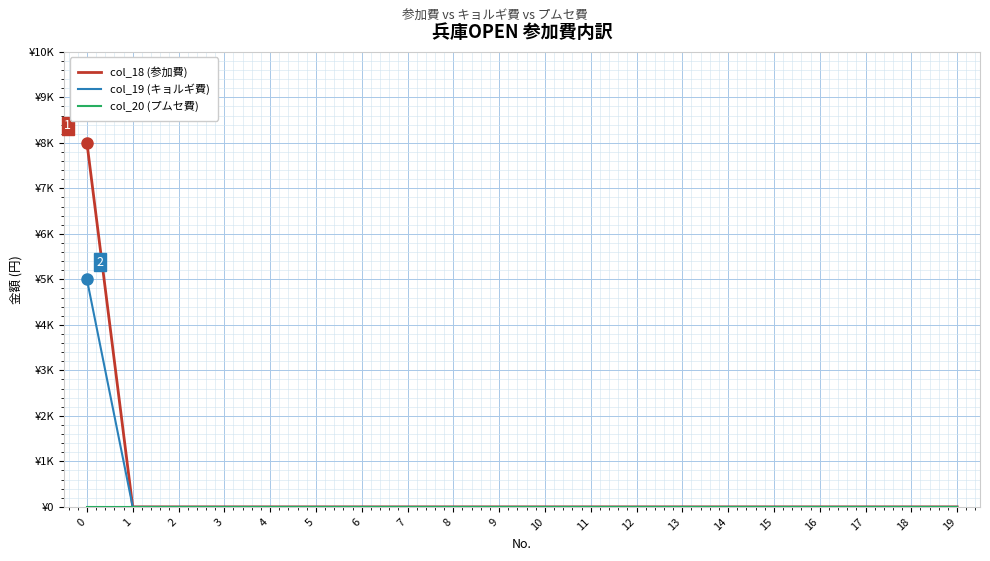

Does the chart display data point markers on the line(s)?

No